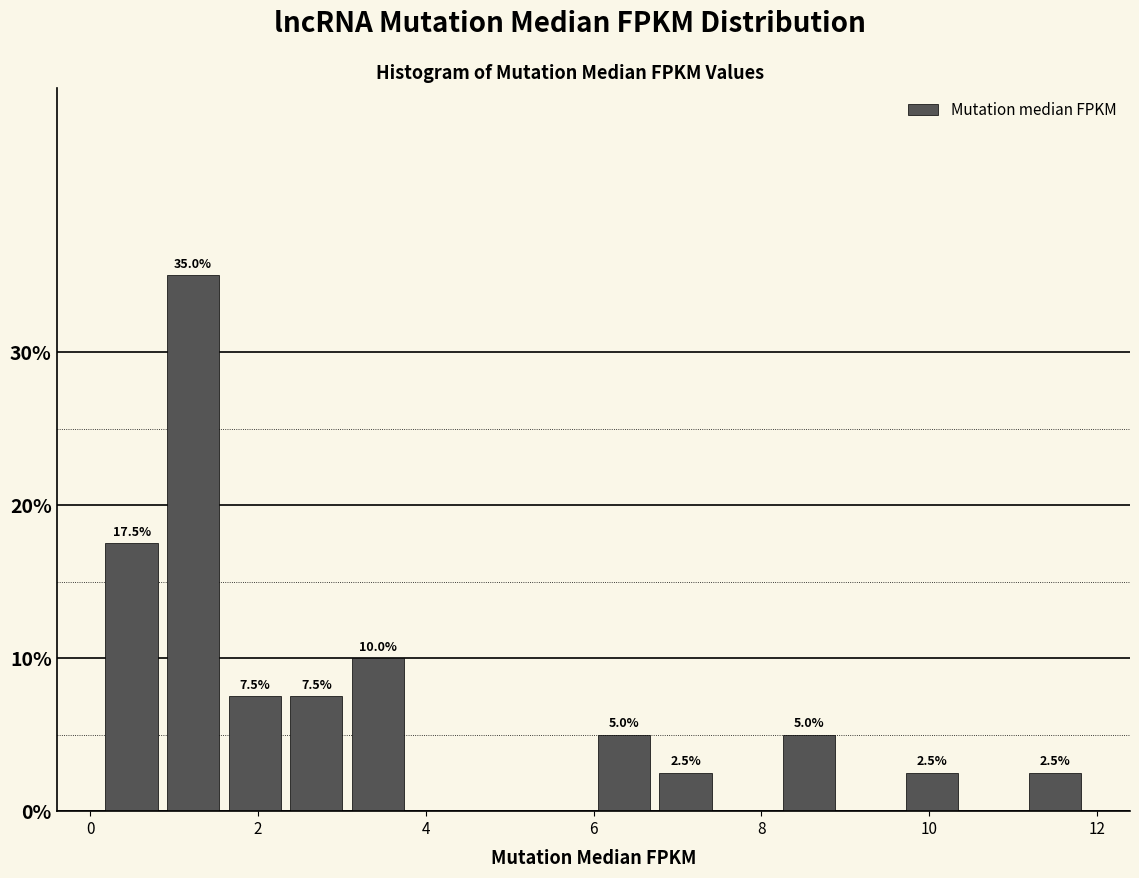

Read against the x-axis, roughly where is the centre of the tallest bar?

1.2